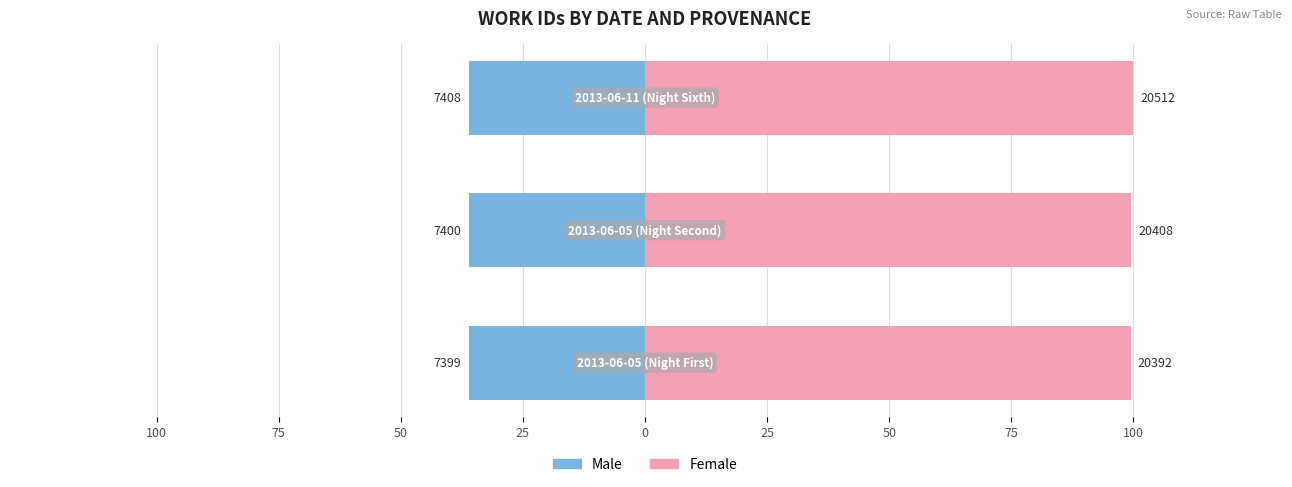

What is the value of the Female bar at the 1st from the left?

99.4